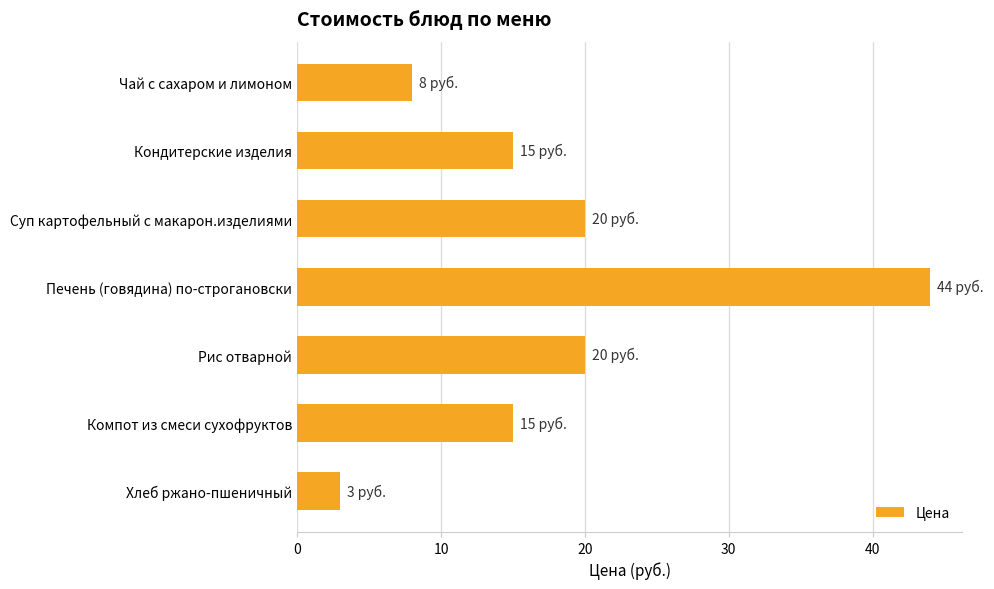

What is the average value?

18